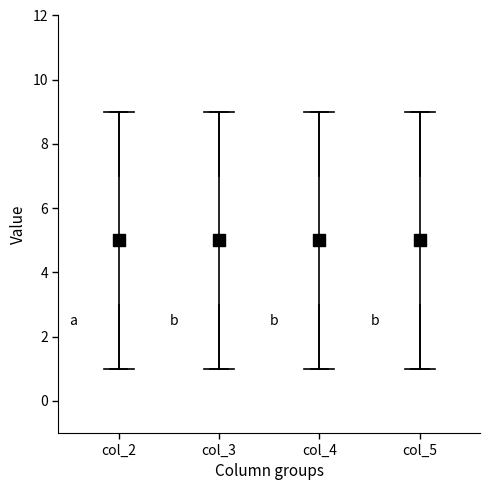

Where does the upper whisker of the box for col_3 end on the y-axis? The values are not printed on the chart, so give them approximately, as read against the axis.

9